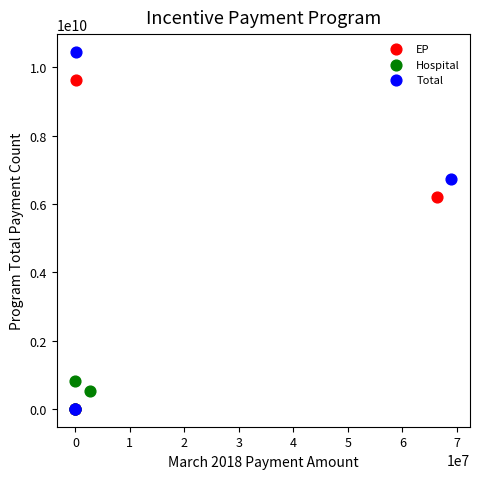

Which series has the widest spread of Y values?

Total